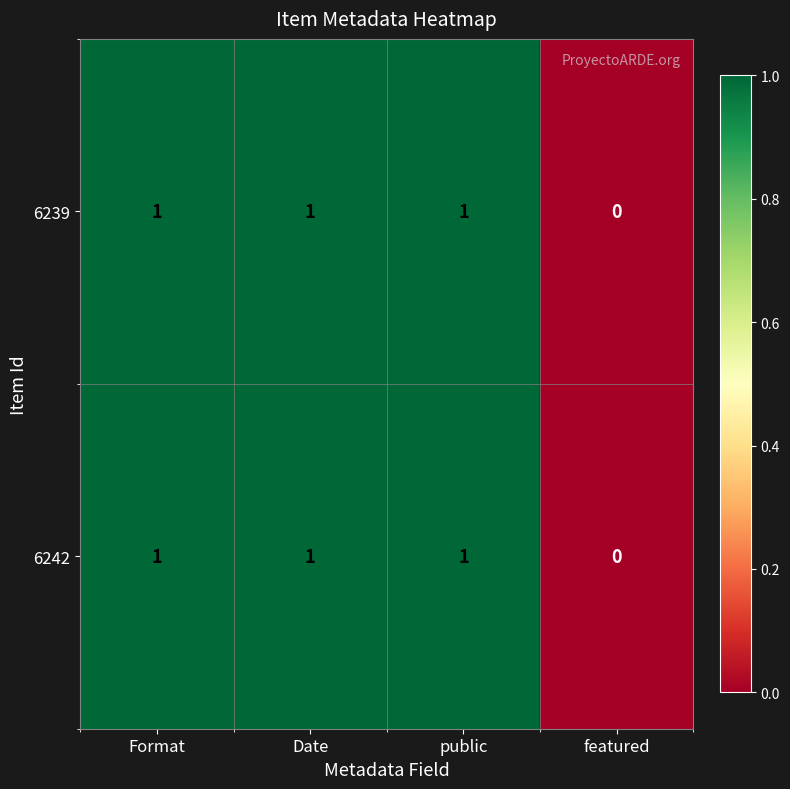

How many series are shown in this chart?

2